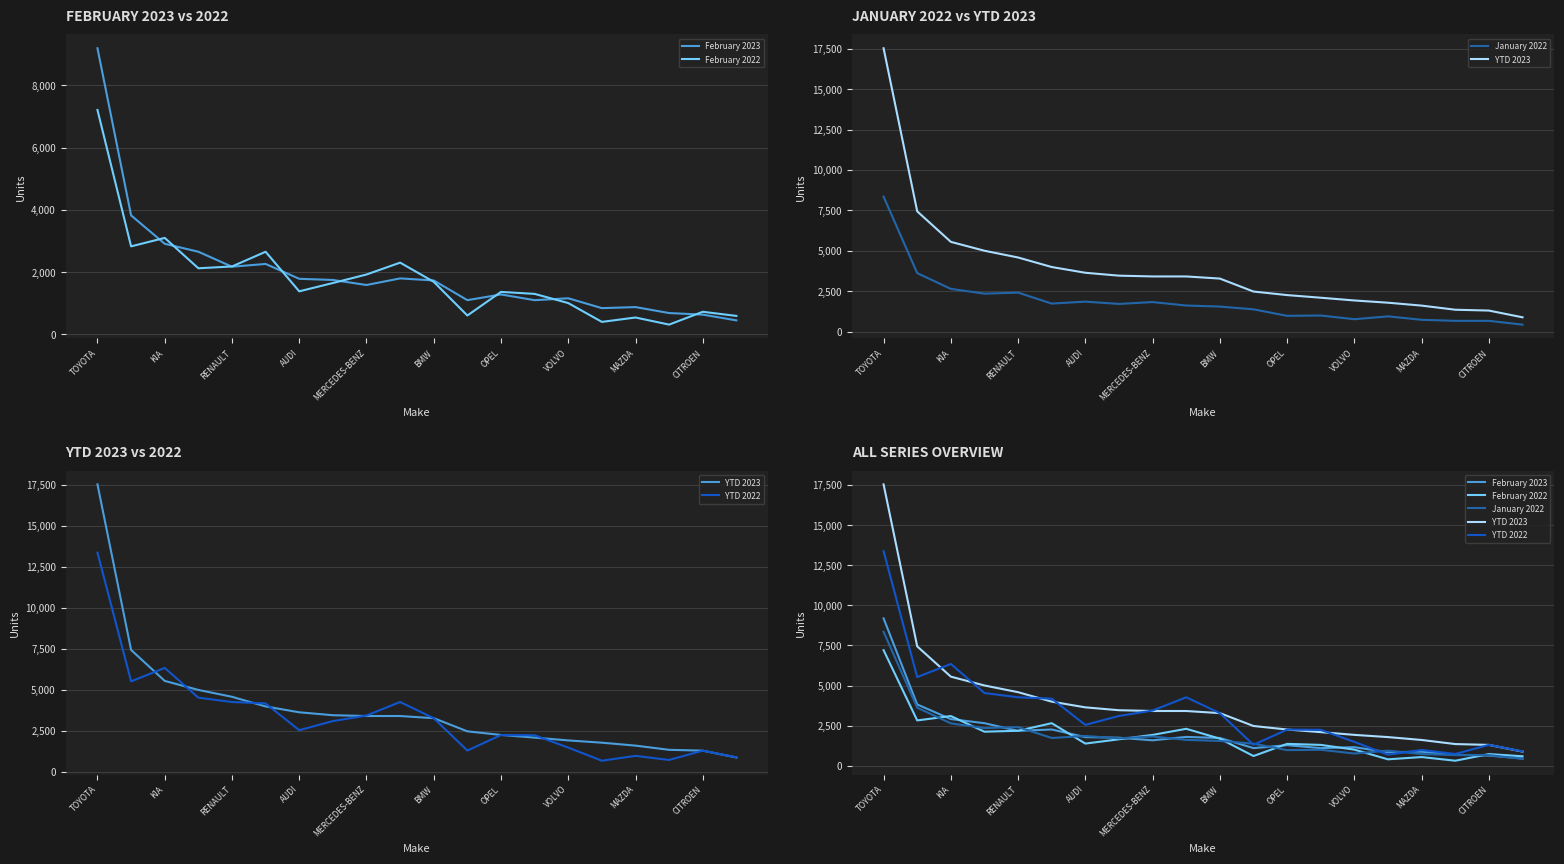

What is the difference between the highest and lowest values at 19?

464